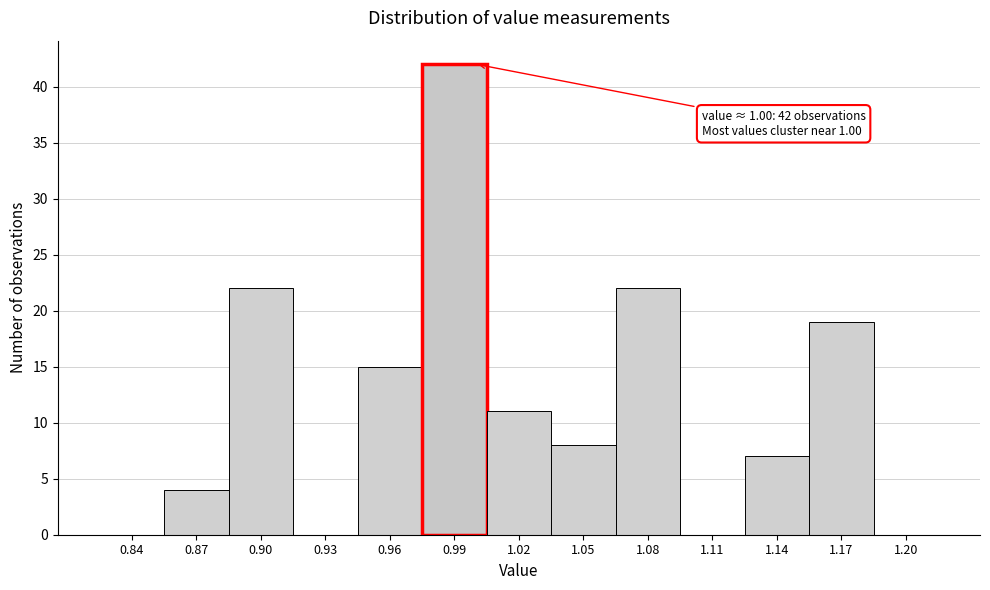

Reading left to right, what are all the values shown in this chart?

0.84=0	0.87=4	0.90=22	0.93=0	0.96=15	0.99=42	1.02=11	1.05=8	1.08=22	1.11=0	1.14=7	1.17=19	1.20=0